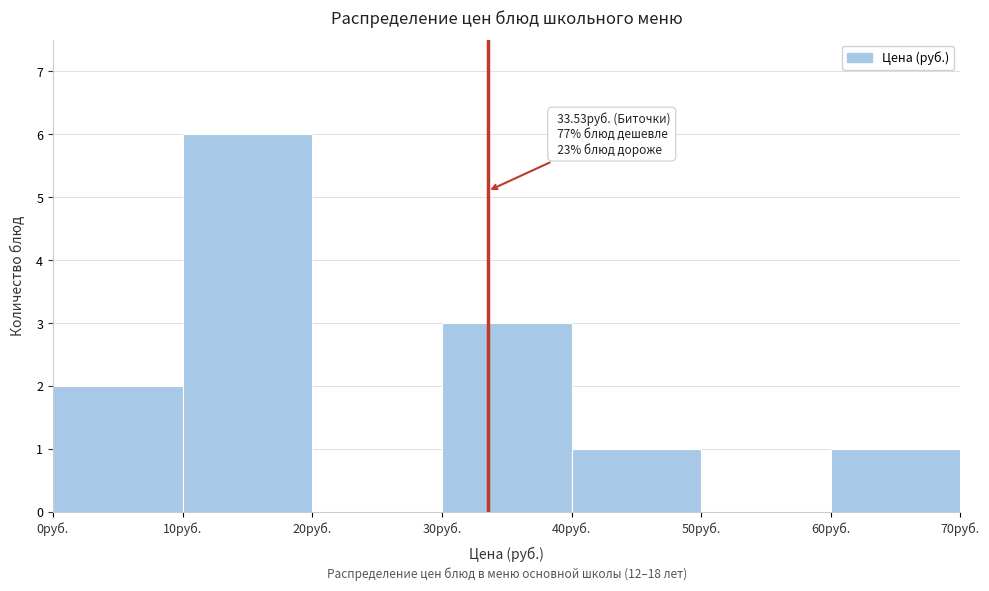

Over which range of the x-axis is the bar tallest?

10 to 20